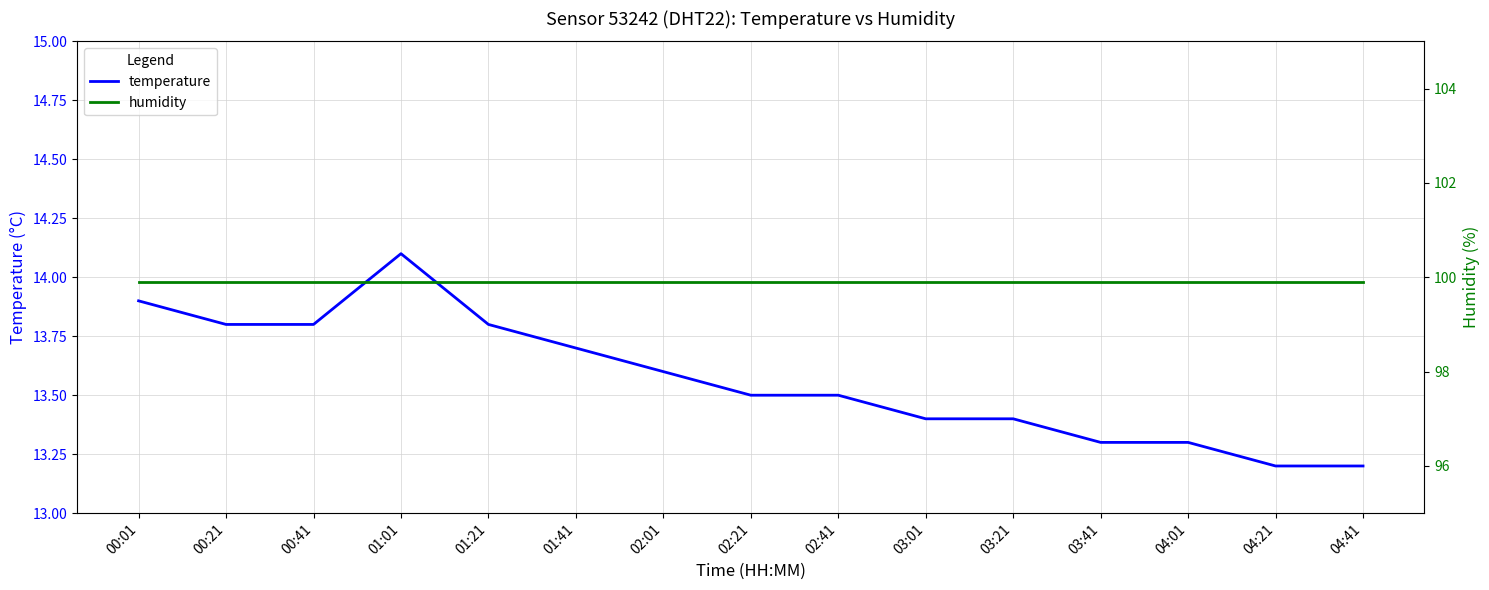

At 01:21, list the series in order from smallest to largest.

temperature, humidity